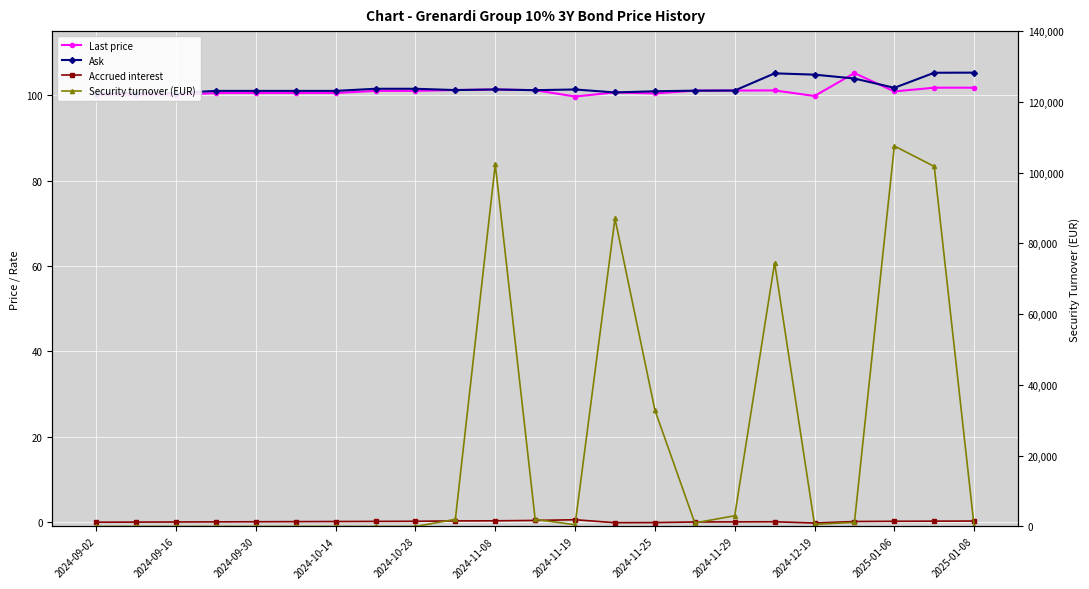

The value of Security turnover (EUR) at 2024-10-28 is 0.0. True or false?

True